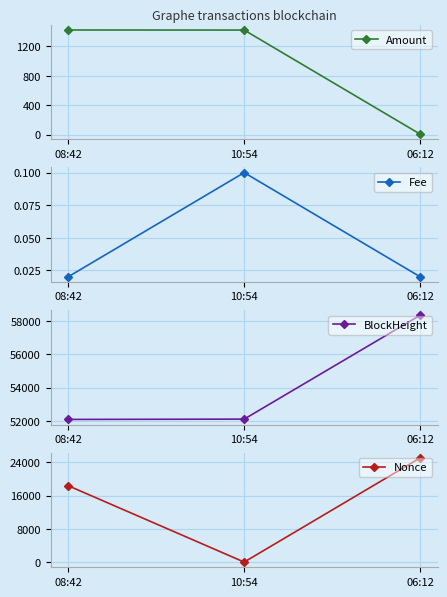

Rank the categories by Amount value from lowest to highest.

06:12, 10:54, 08:42